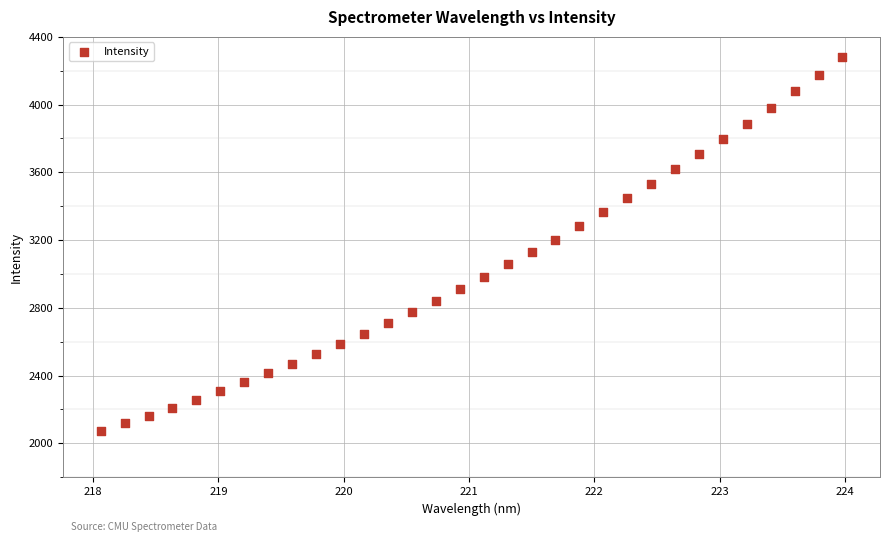

What is the range of Y values (max minus min)?

2204.9